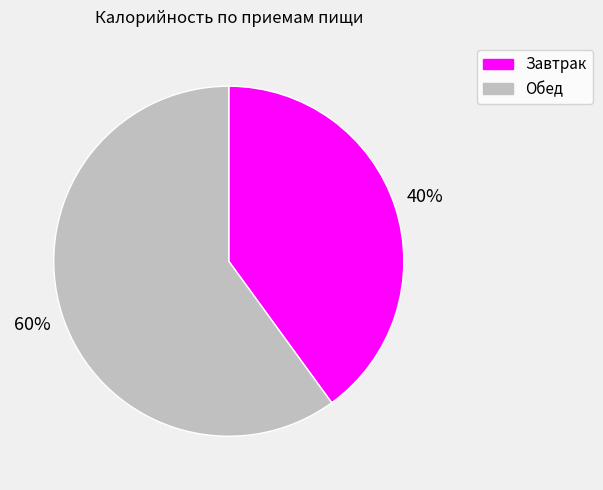

Does any single category account for the majority?

Yes